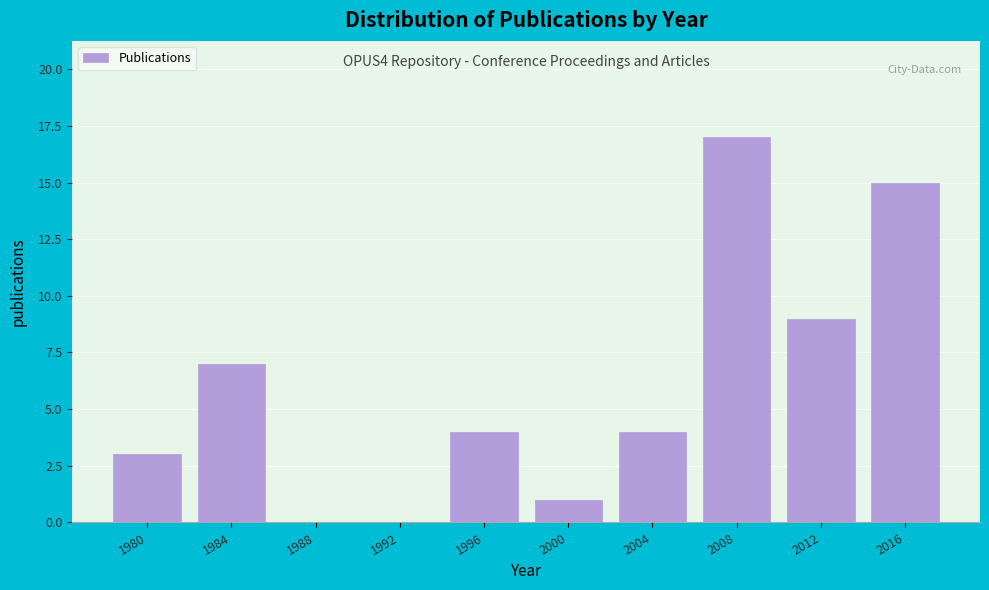

Reading left to right, what are all the values shown in this chart?

1980=3	1984=7	1988=0	1992=0	1996=4	2000=1	2004=4	2008=17	2012=9	2016=15